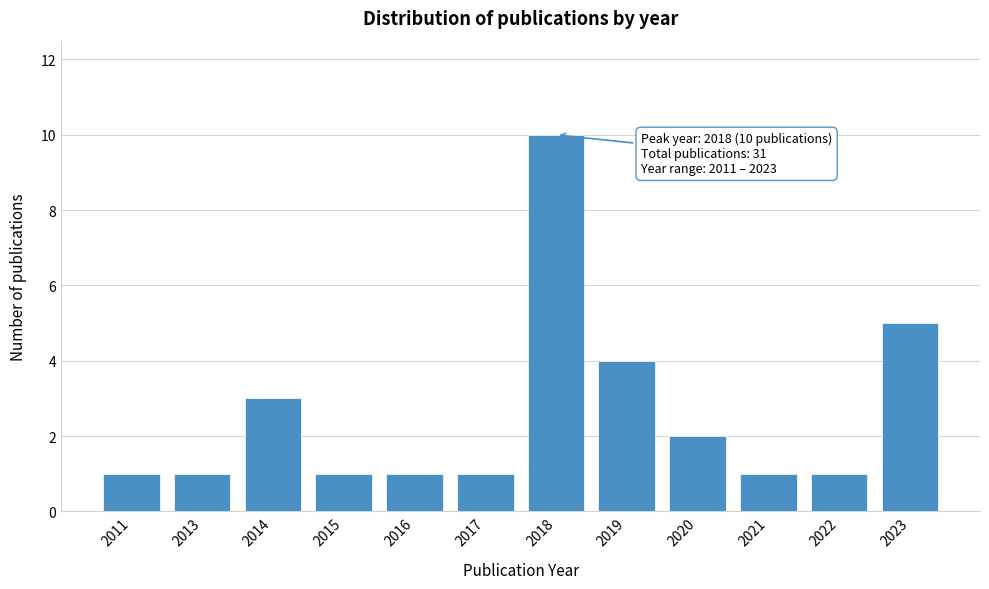

Reading left to right, extract all data points from this chart.

2011=1	2013=1	2014=3	2015=1	2016=1	2017=1	2018=10	2019=4	2020=2	2021=1	2022=1	2023=5